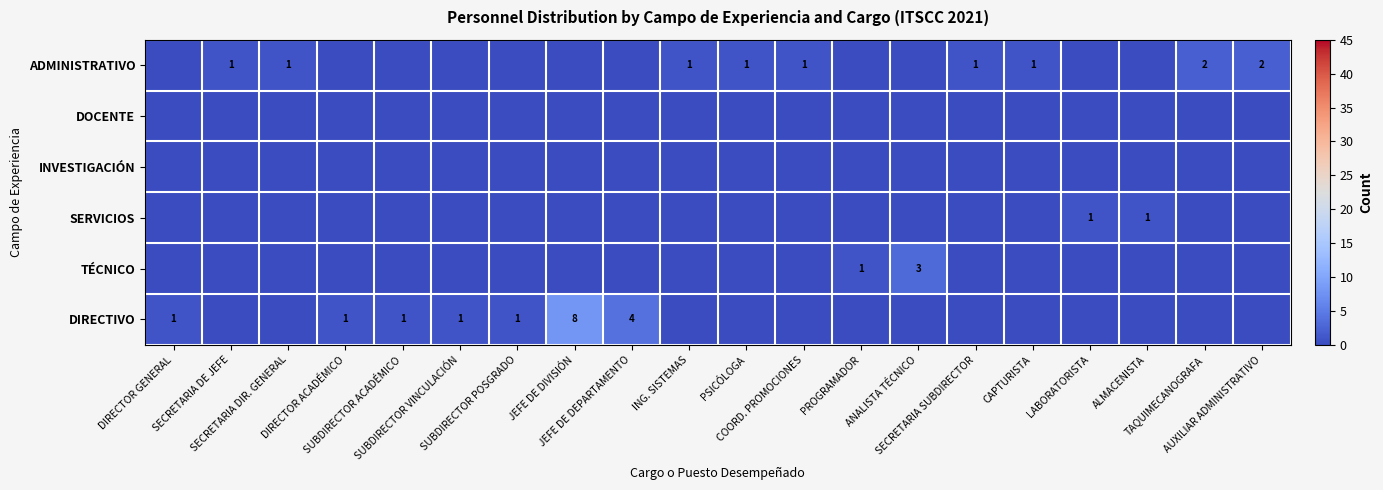

What is the sum of the ADMINISTRATIVO values at SECRETARIA SUBDIRECTOR and ALMACENISTA?

1